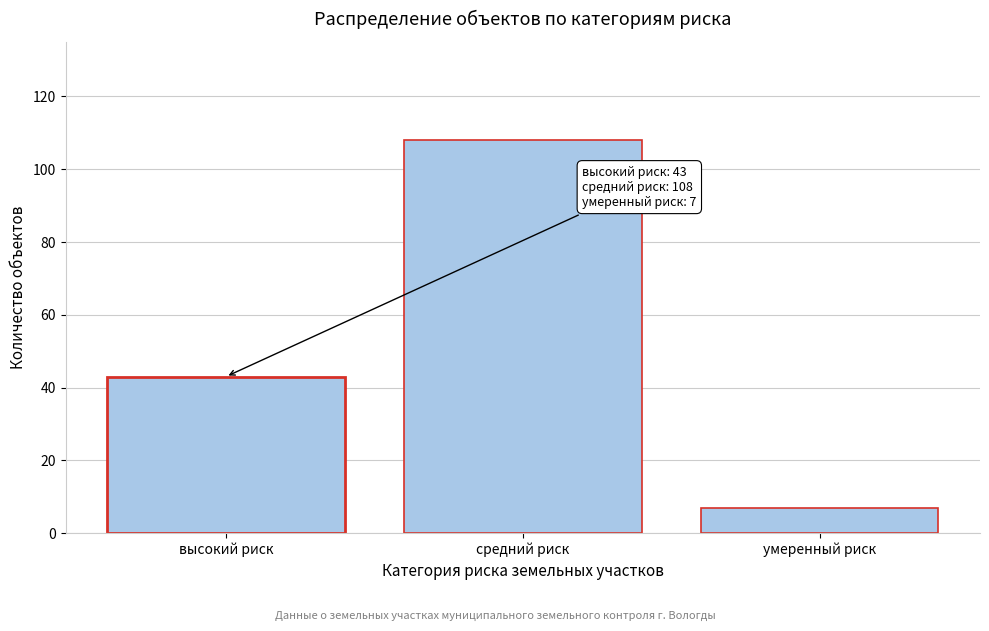

Reading left to right, what are all the values shown in this chart?

высокий риск=43	средний риск=108	умеренный риск=7